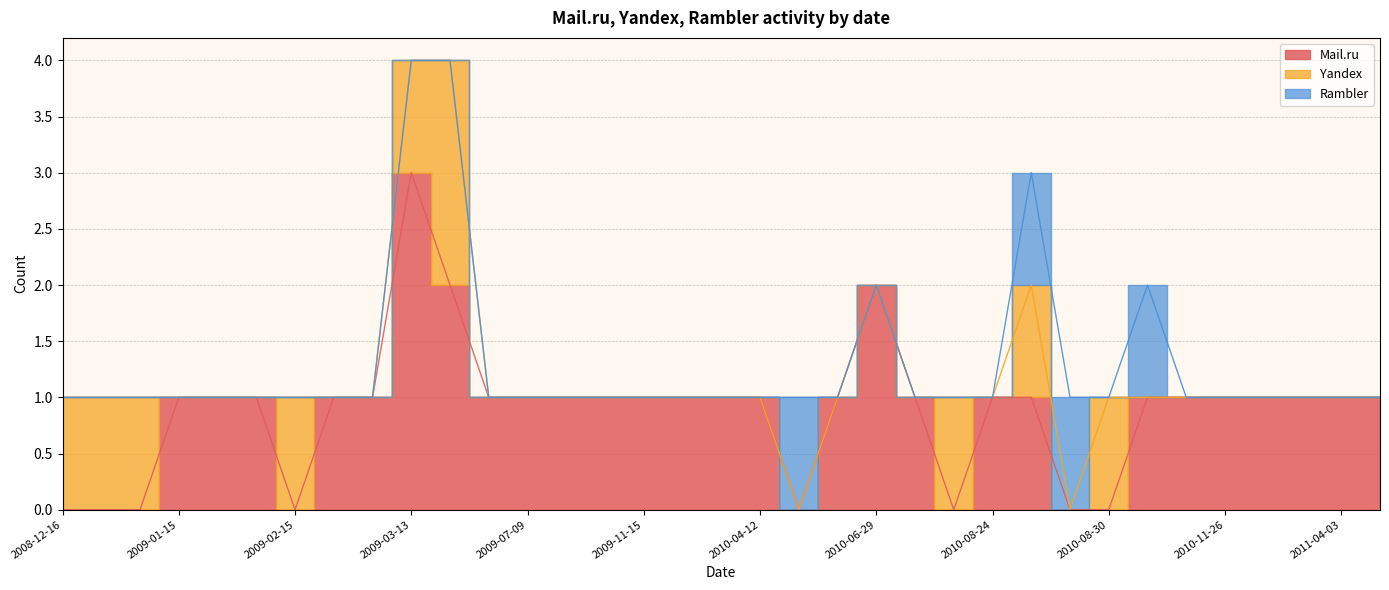

What are all the series names shown in the legend?

Mail.ru, Yandex, Rambler